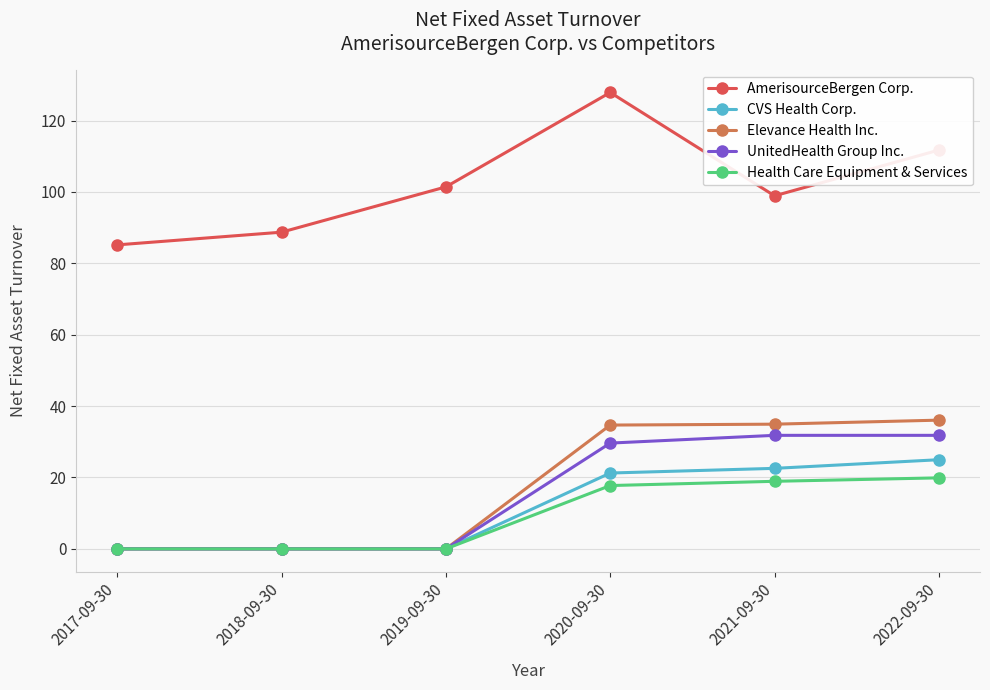

Is the value of Elevance Health Inc. at 2020-09-30 greater than the value of CVS Health Corp. at 2018-09-30?

Yes